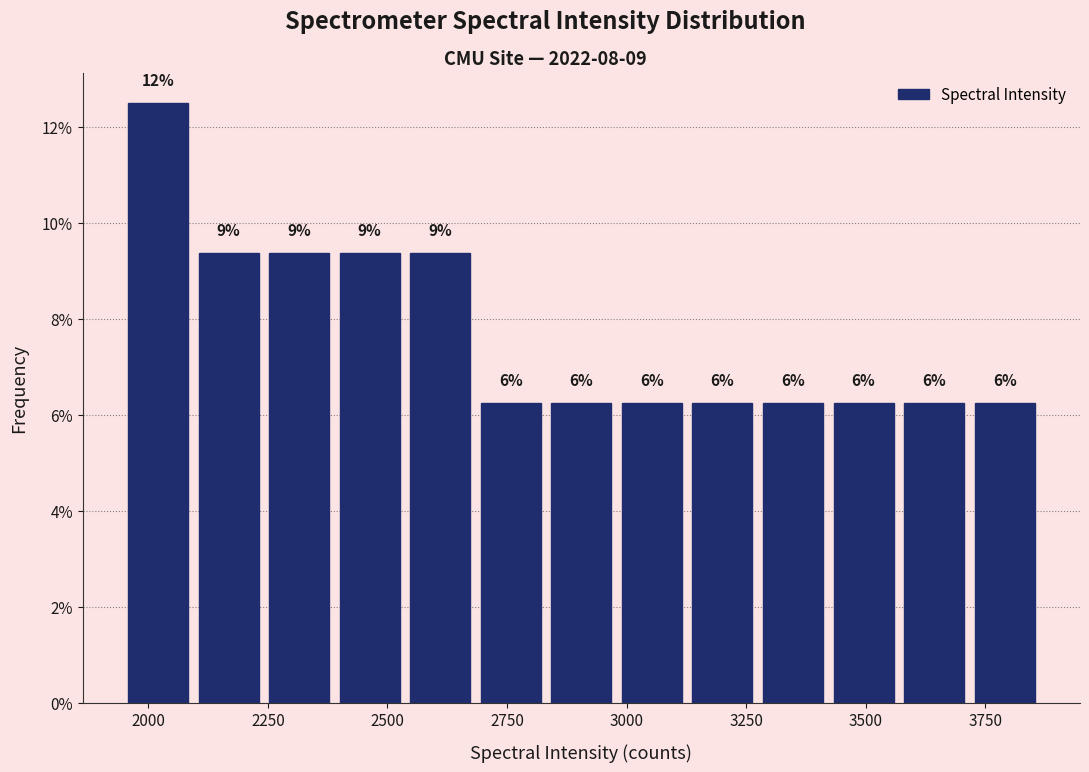

Around what value on the x-axis is the tallest bar? Give the approximate position of its centre, as read against the axis.

2000